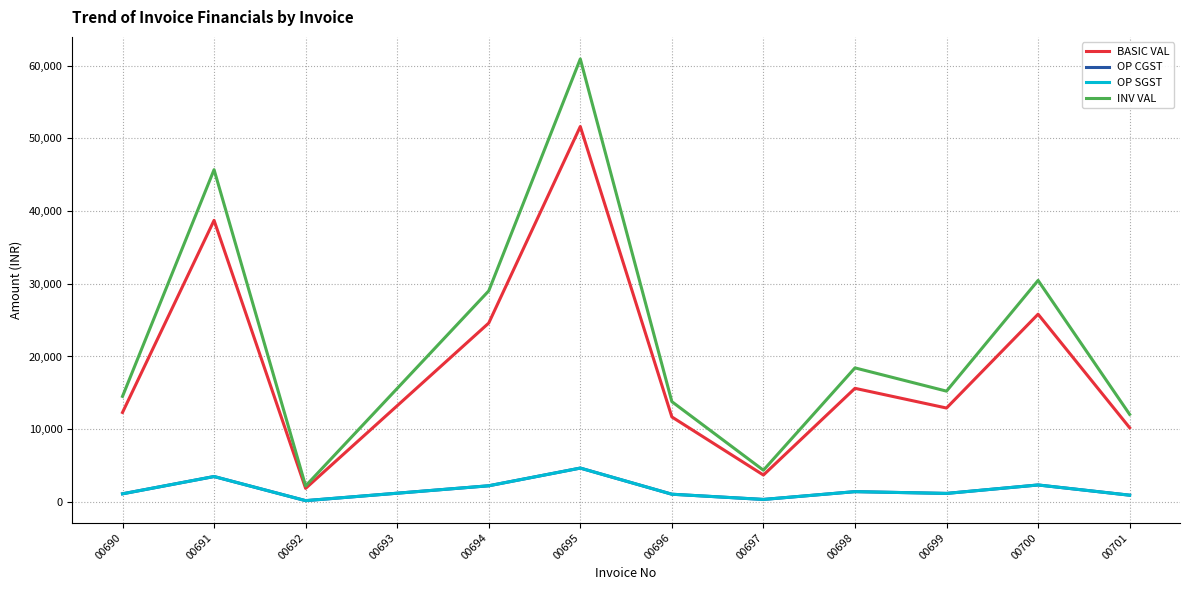

What is the value of the BASIC VAL point at the 2nd from the left?

38730.0